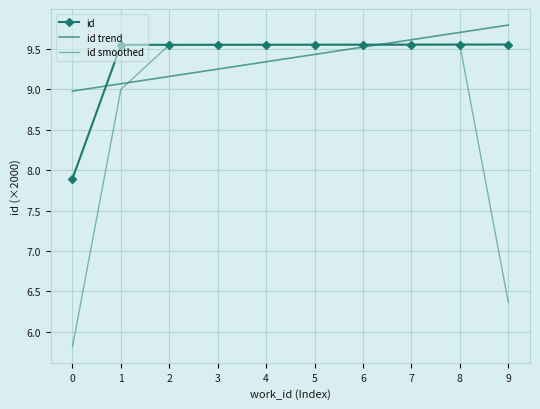

At which label does id trend first exceed 9?

1